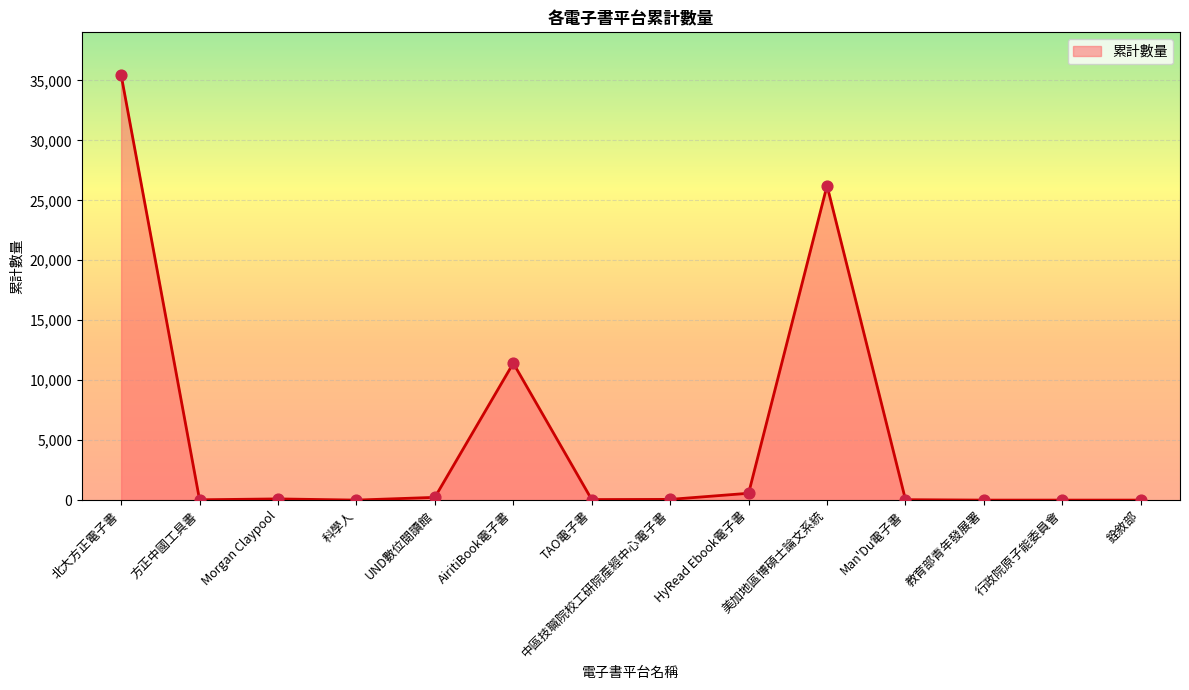

Approximately how many times larger is the value at HyRead Ebook電子書 compared to Man'Du電子書?

16.3